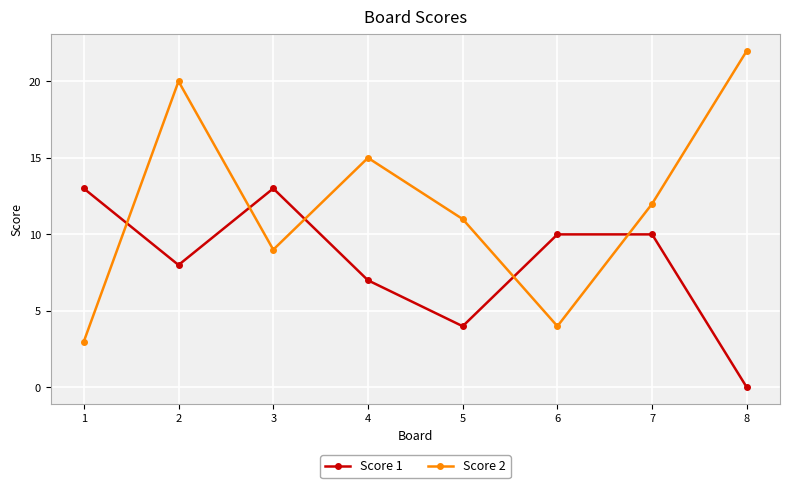

True or false: Score 2 has a value of 15 at 4.

True